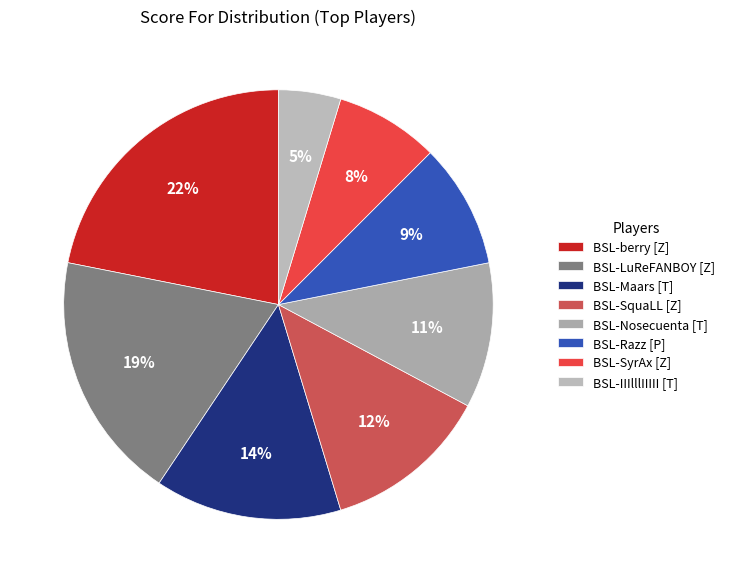

What percentage is the BSL-SyrAx [Z] slice, to the nearest percent?

8%